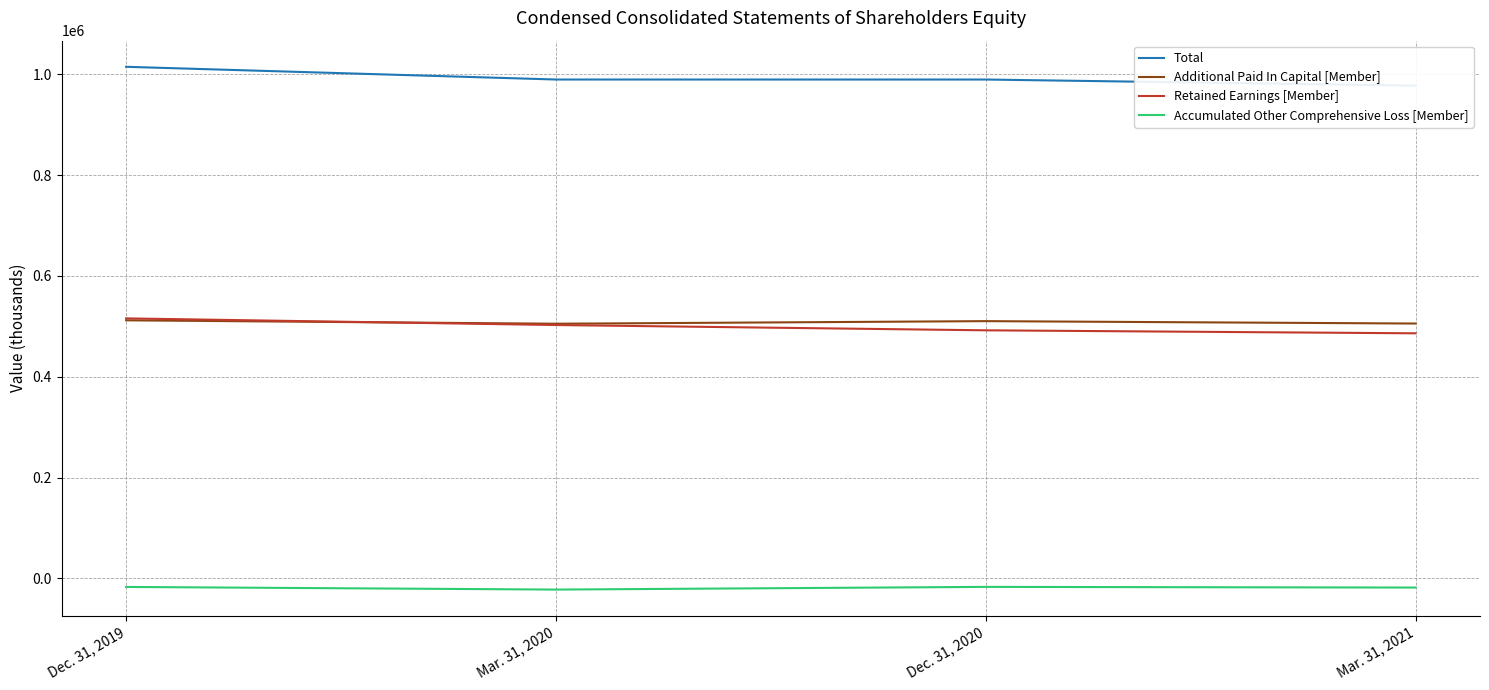

What is the label of the 4th point from the right?

Dec. 31, 2019